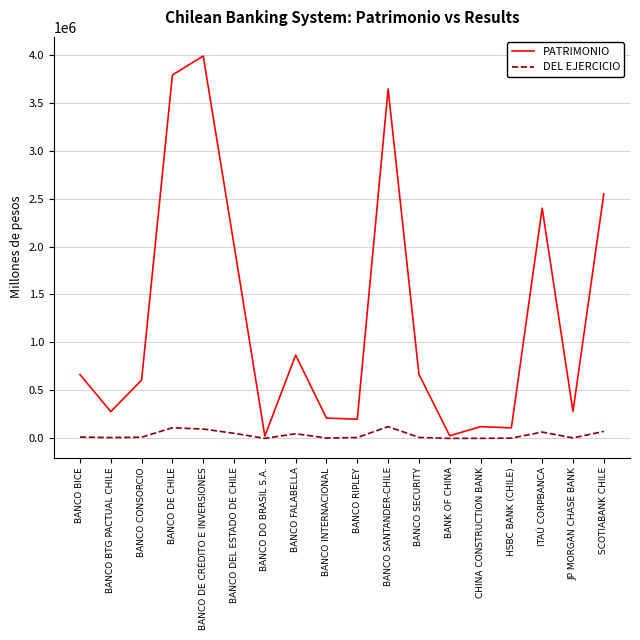

What is the difference between the PATRIMONIO values at BANCO BICE and SCOTIABANK CHILE?

1883685